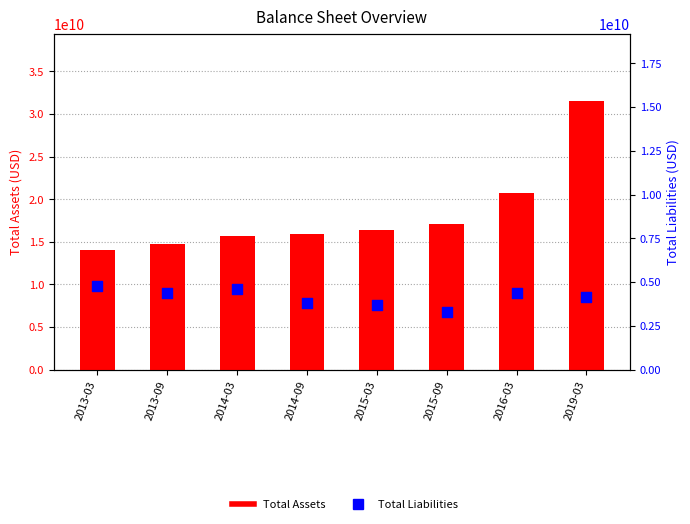

What is the total value across all series at 2013-09?

19178200000